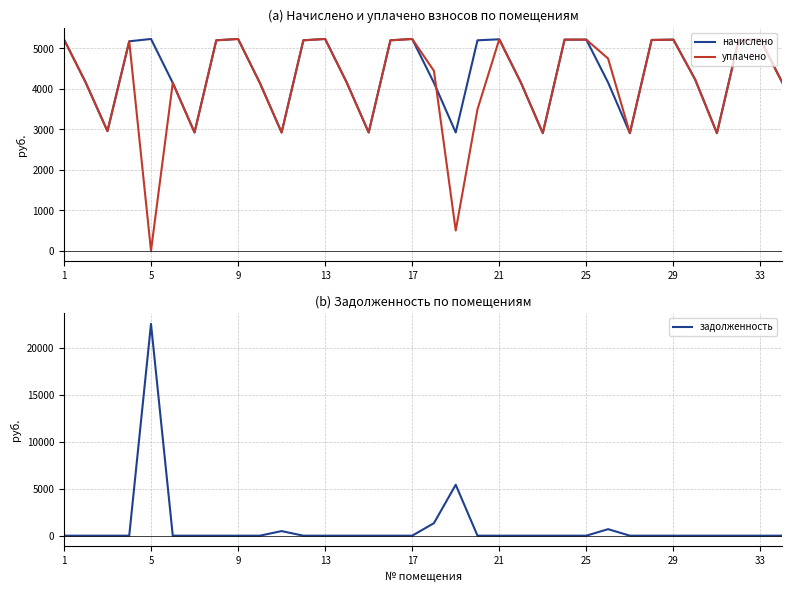

What is the difference between the maximum and minimum values in the уплачено series?

5233.0